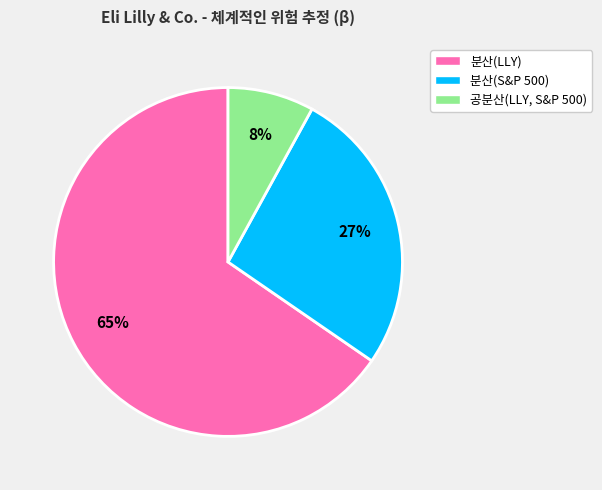

Which slice is the smallest?

공분산(LLY, S&P 500)